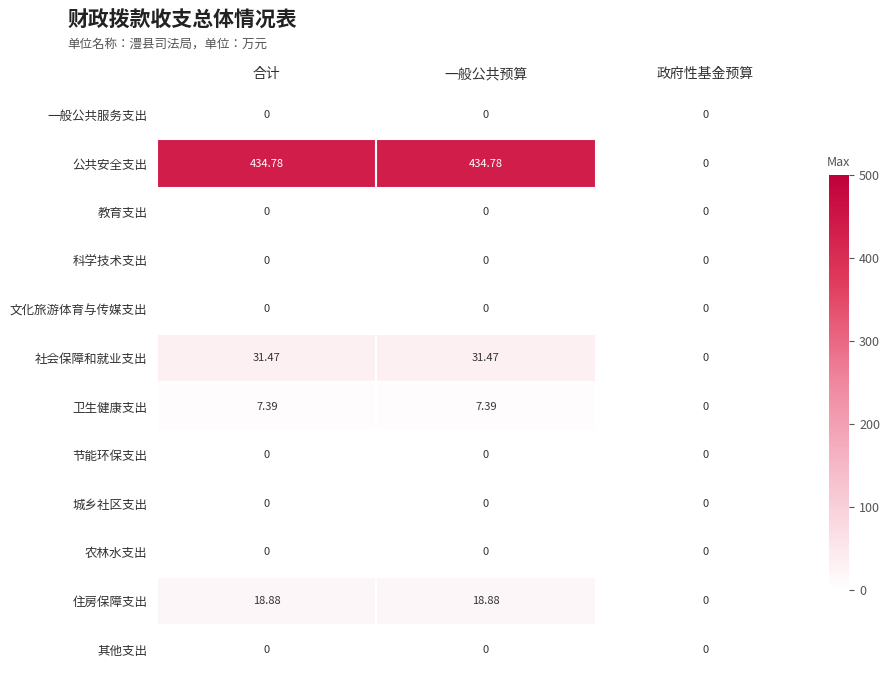

What is the total value across all series at 一般公共预算?

492.5